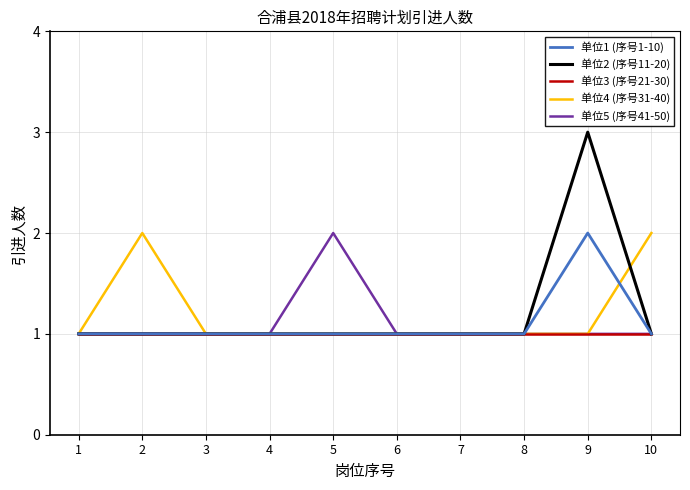

Which series has the largest range (max minus min)?

单位2 (序号11-20)